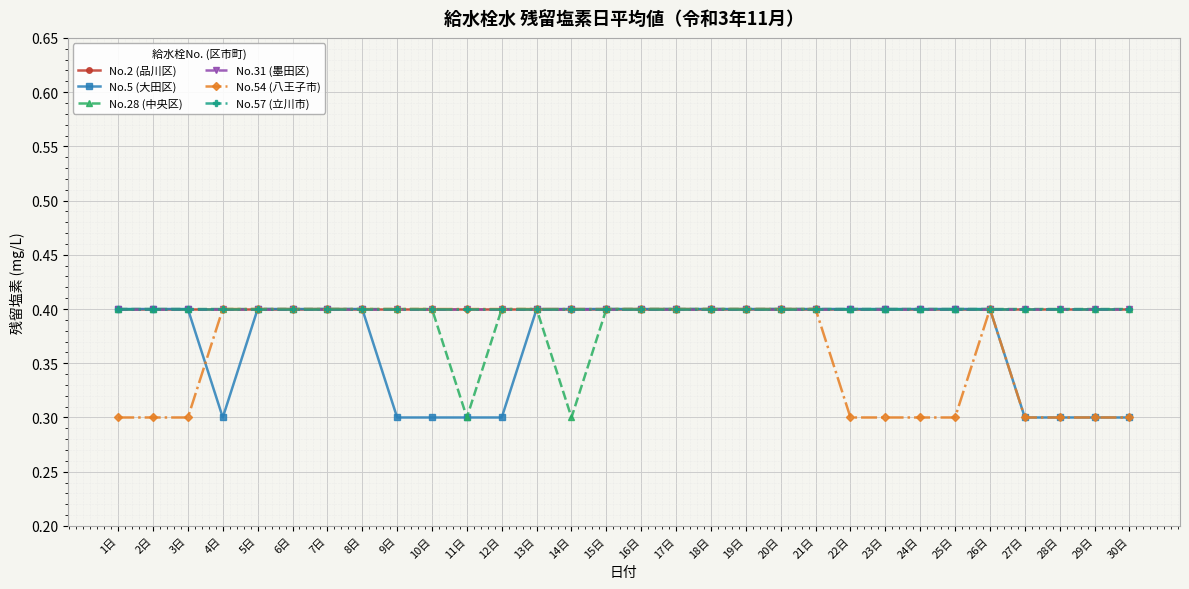

What is the sum of all No.54 (八王子市) values?

10.9